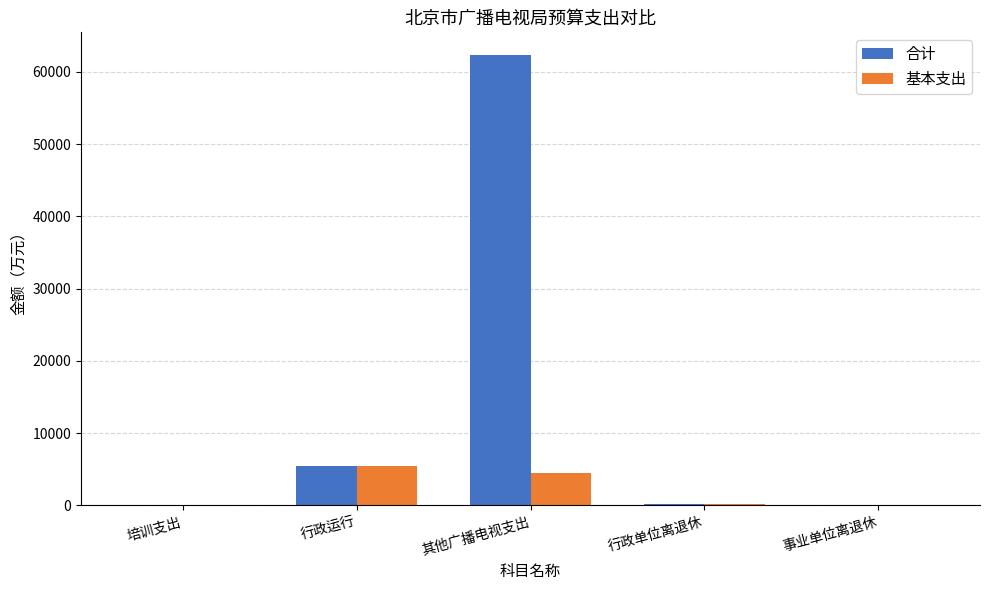

At which category does the chart reach its peak across all series?

其他广播电视支出